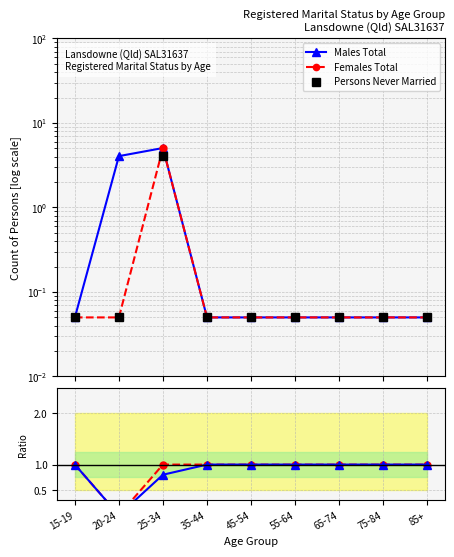

The Females Total series shows 0.1 at 65-74. True or false?

True